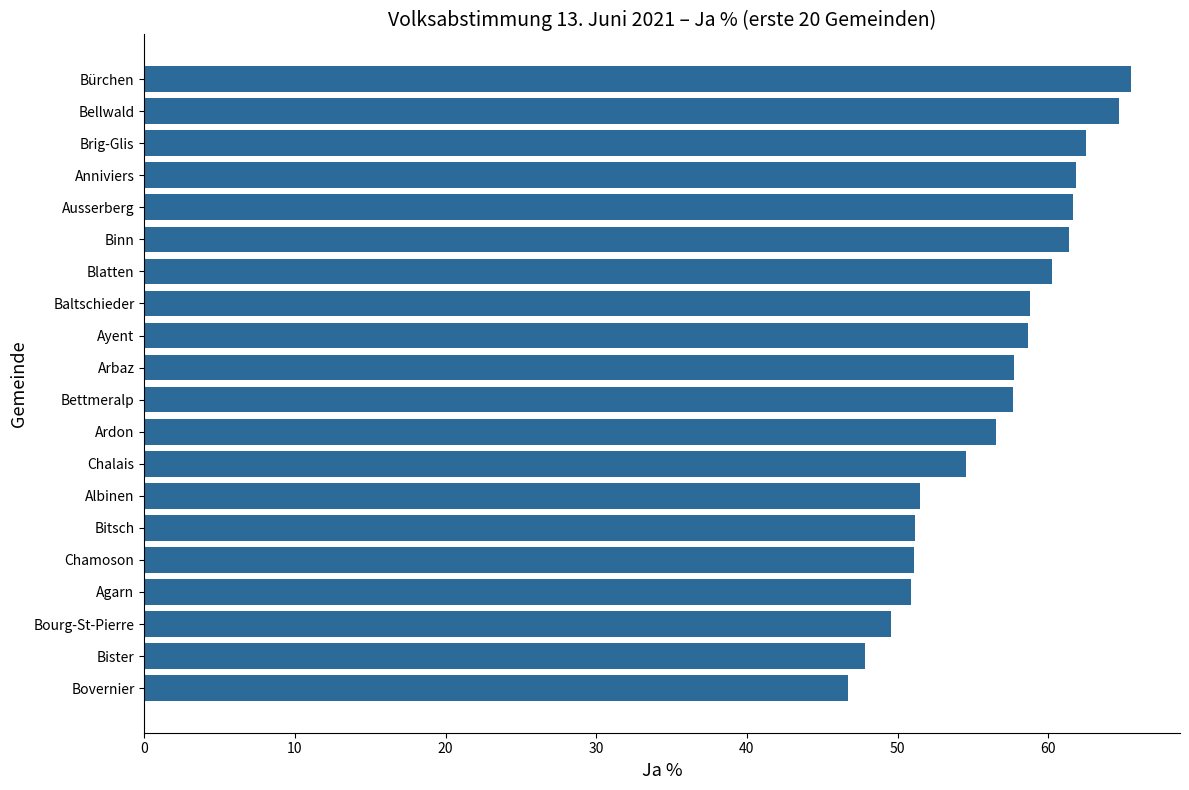

Does the chart contain stacked bars?

No